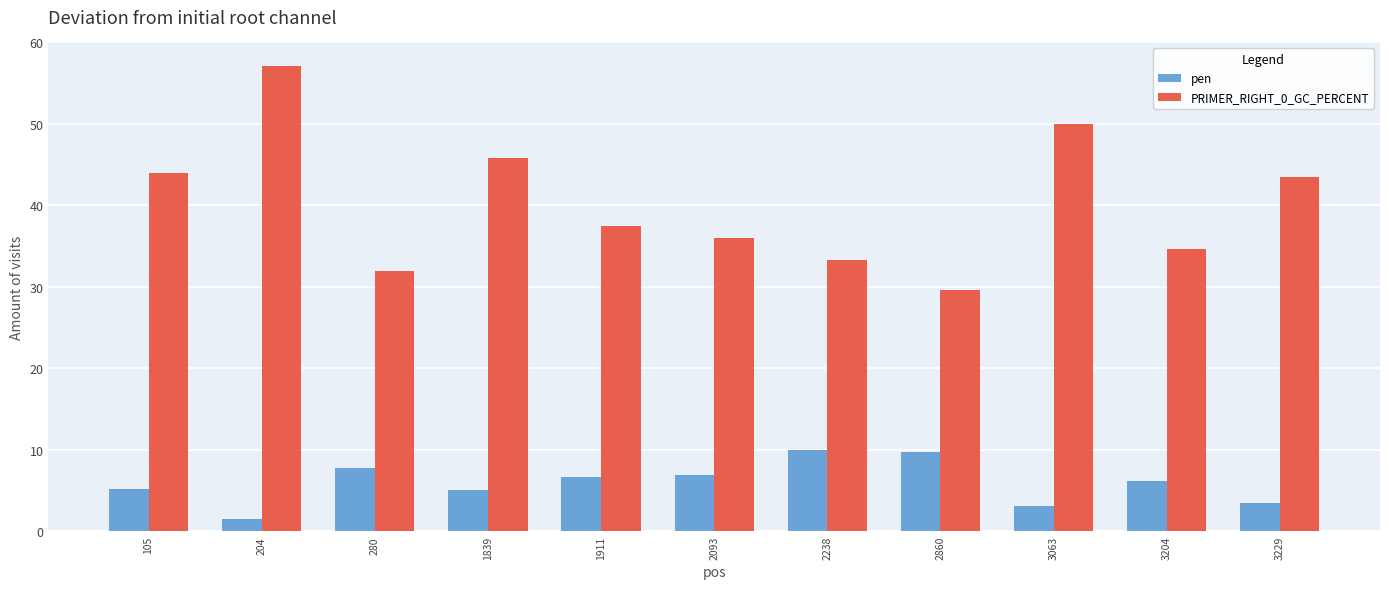

Which series has the largest range (max minus min)?

PRIMER_RIGHT_0_GC_PERCENT